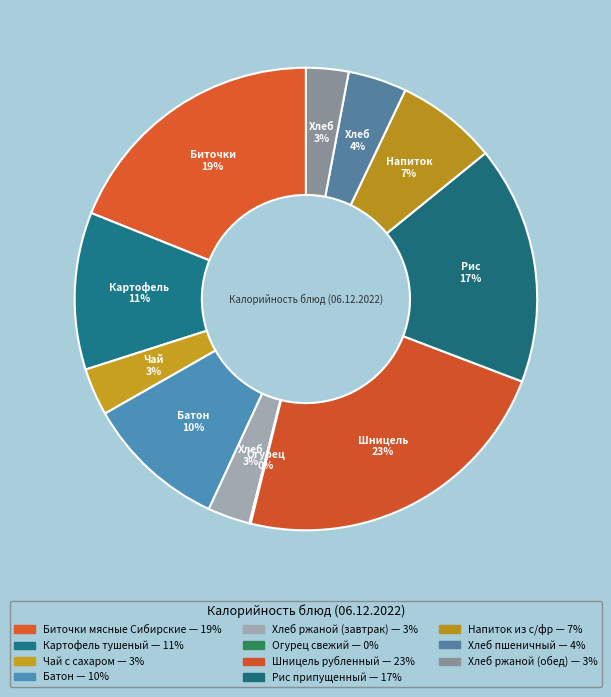

To the nearest percent, what portion does Шницель рубленный represent?

23%